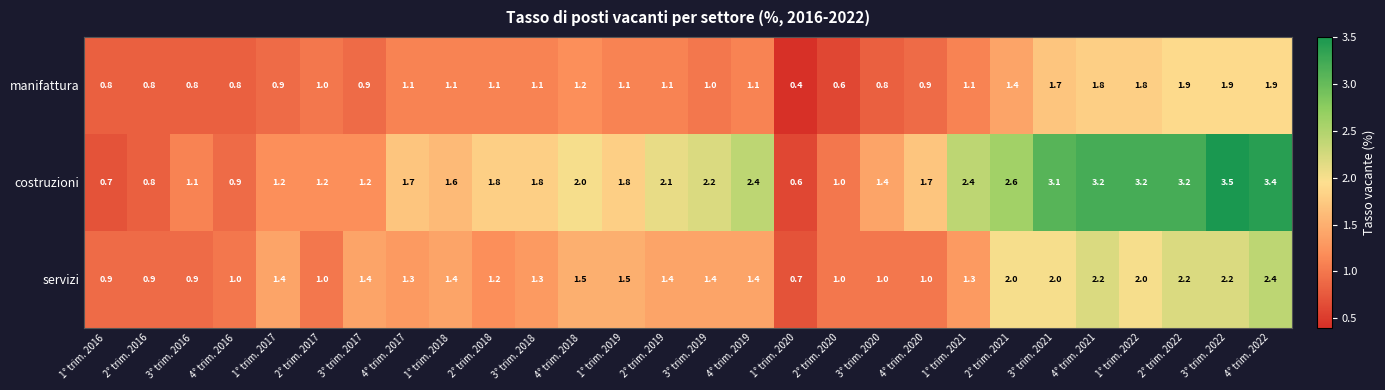

What is the greatest value displayed?

3.5